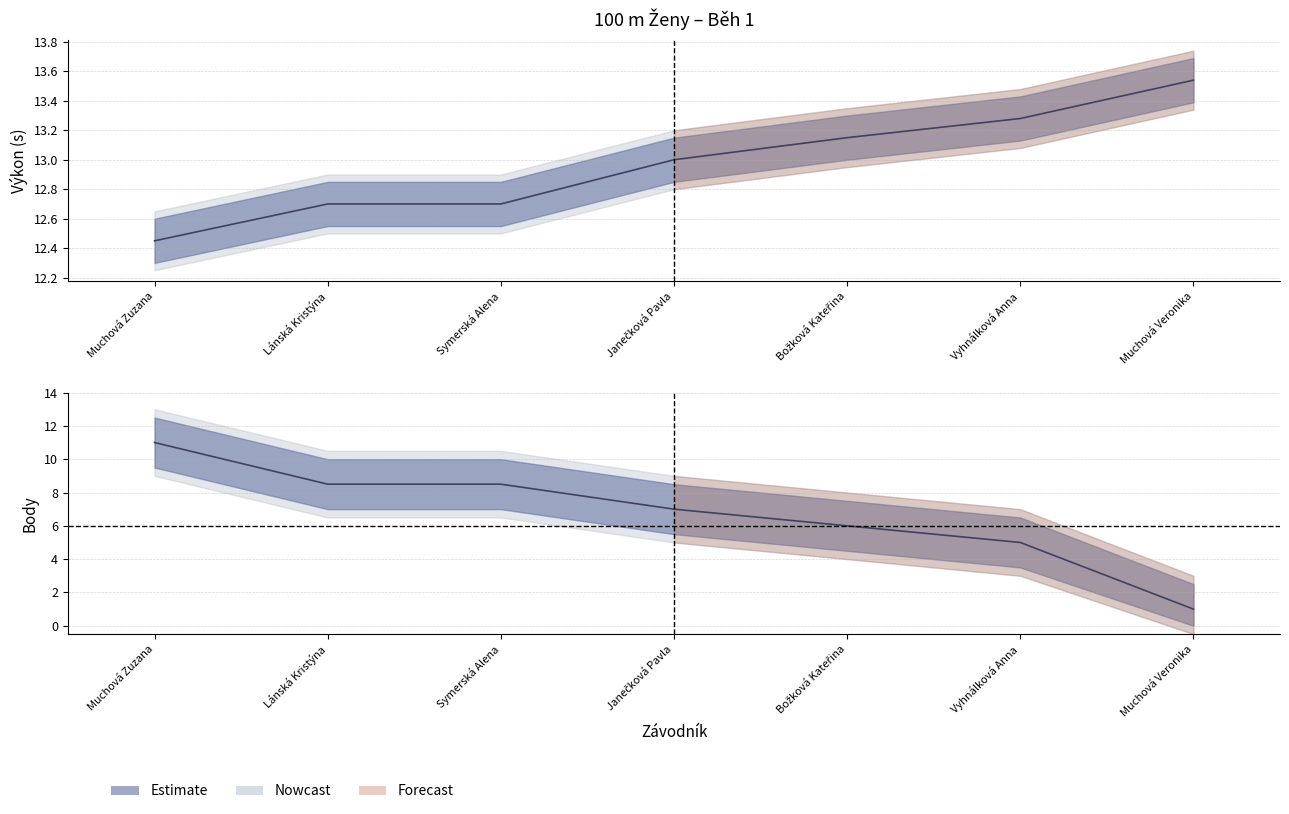

How many data points in Body are above 7?

3